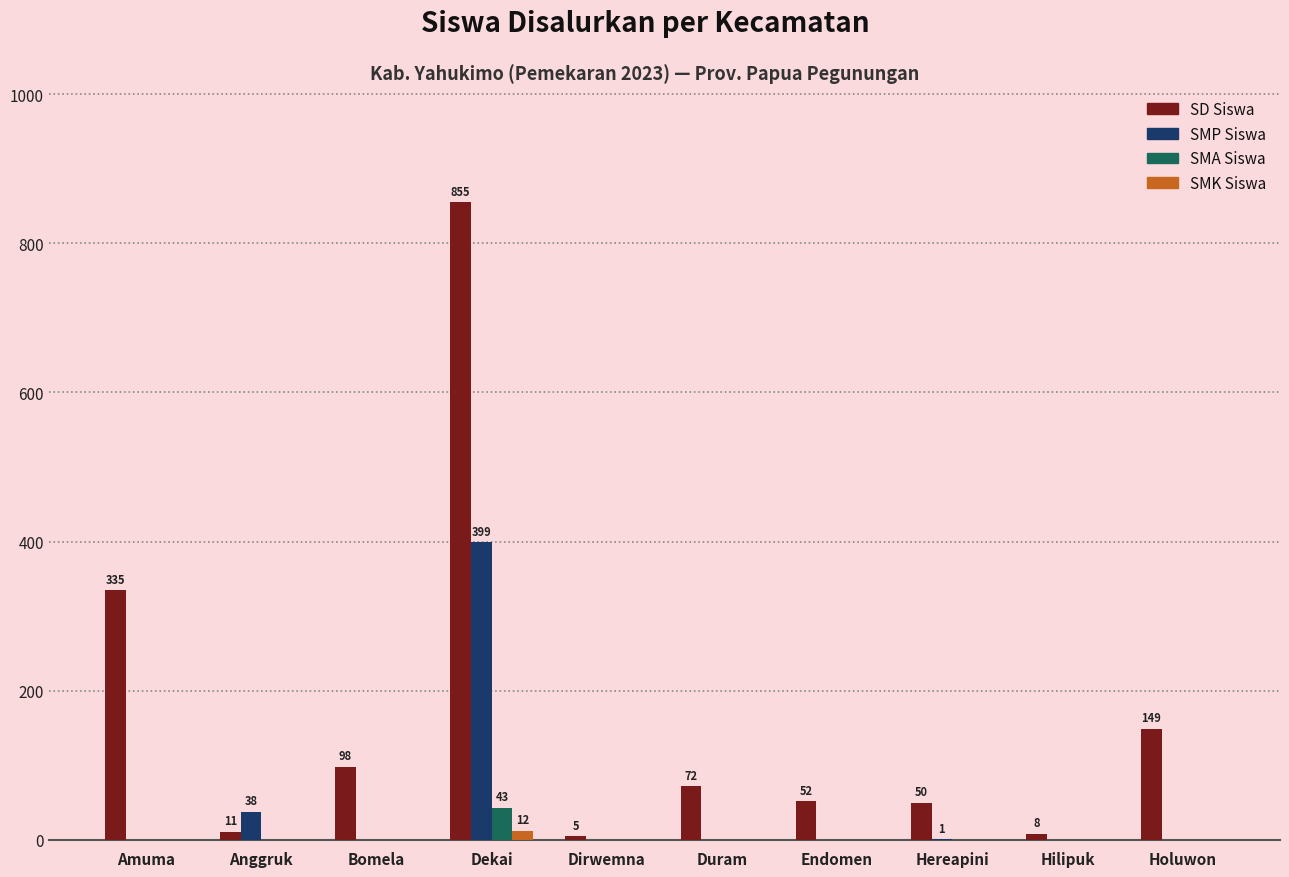

What is the total value across all series at Holuwon?

149